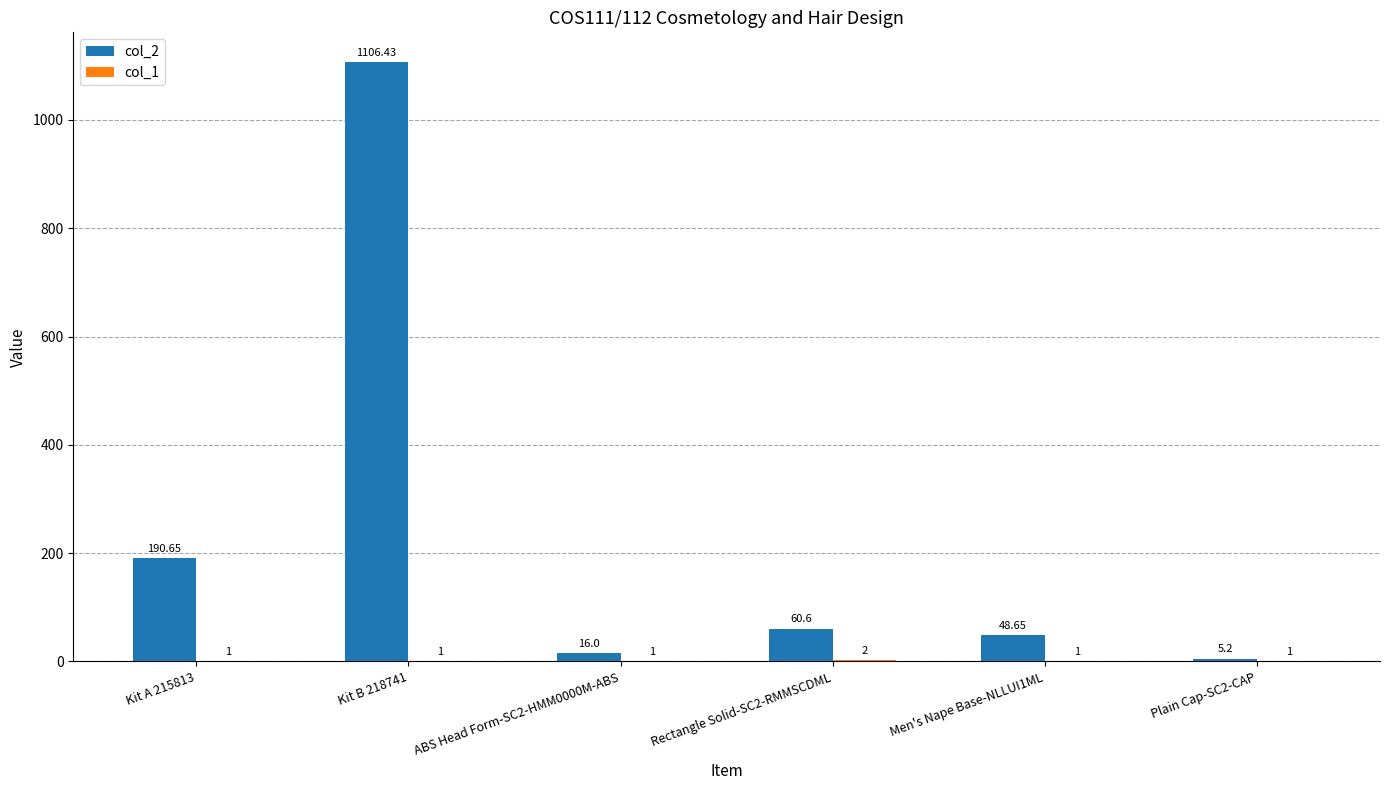

Which series has the largest total across all categories?

col_2